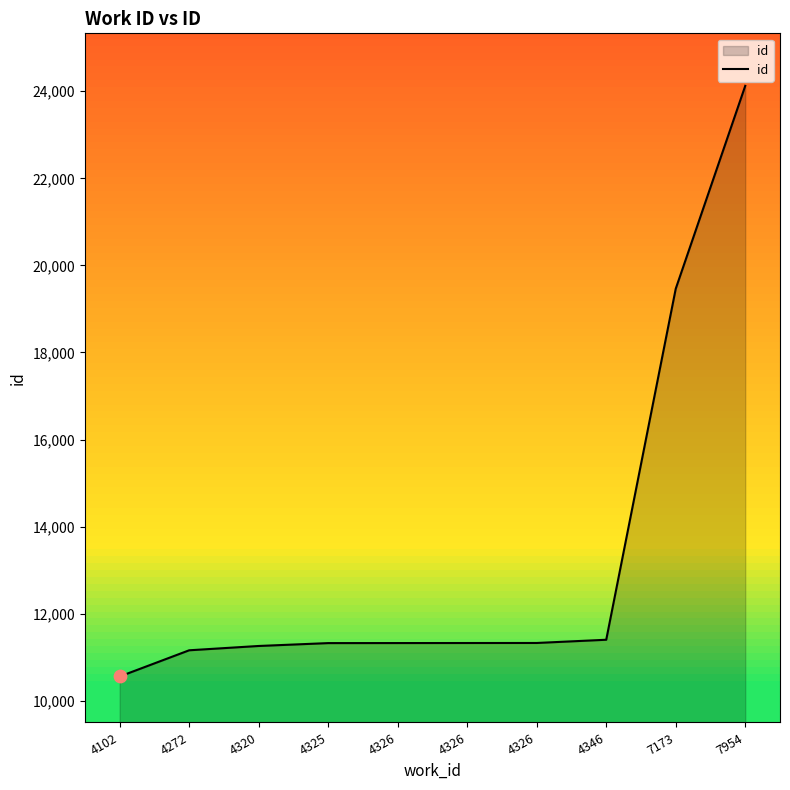

Approximately how many times larger is the value at 4320 compared to 7954?

0.5